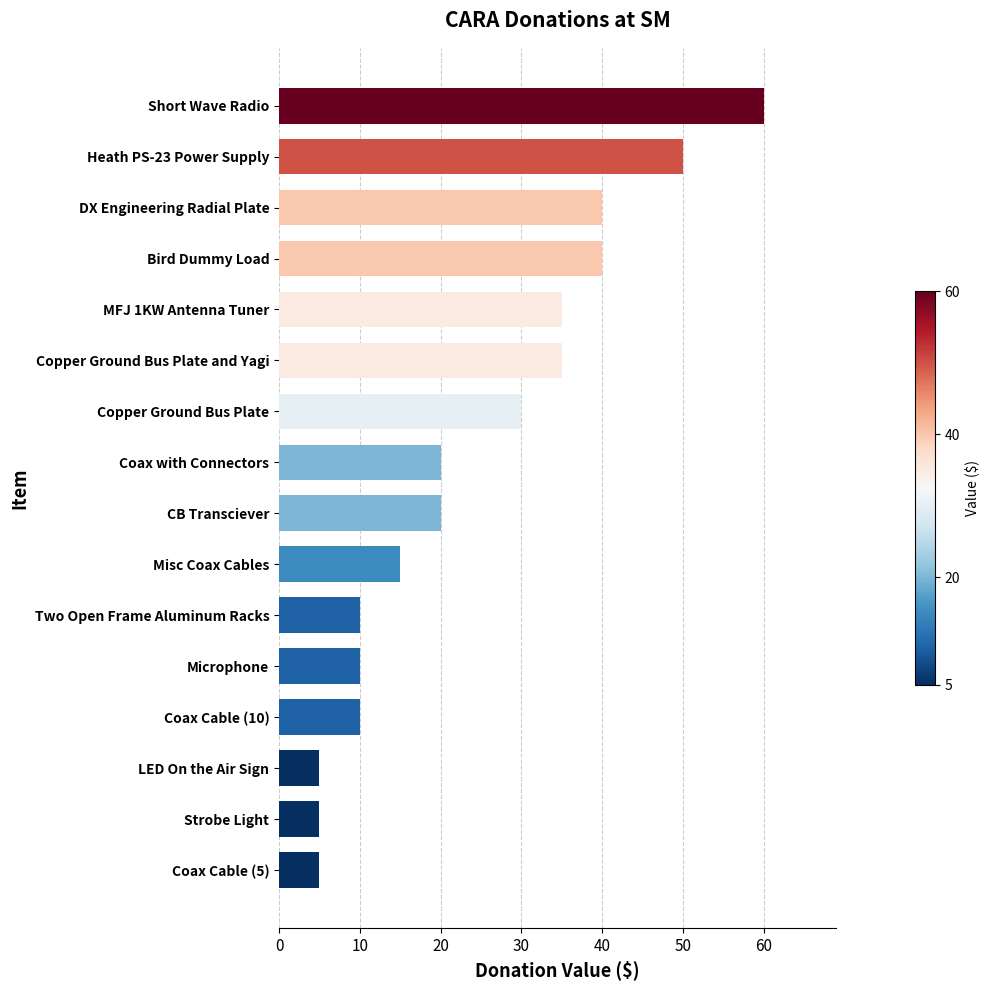

How many categories are shown in the chart?

16